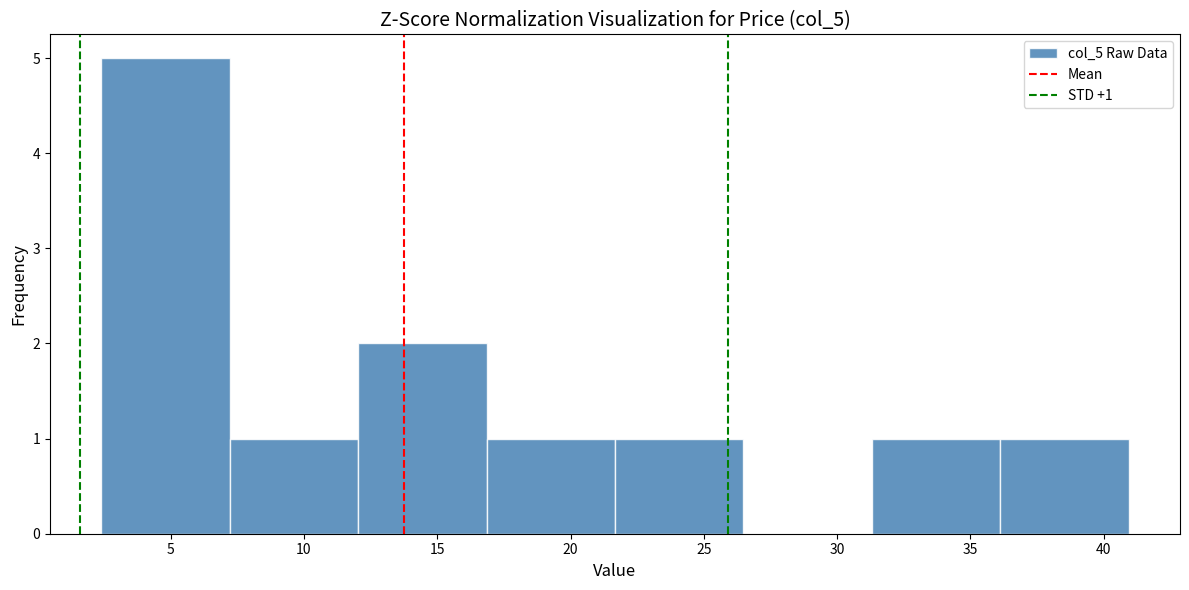

Over which range of the x-axis is the bar tallest?

2.5 to 7.0